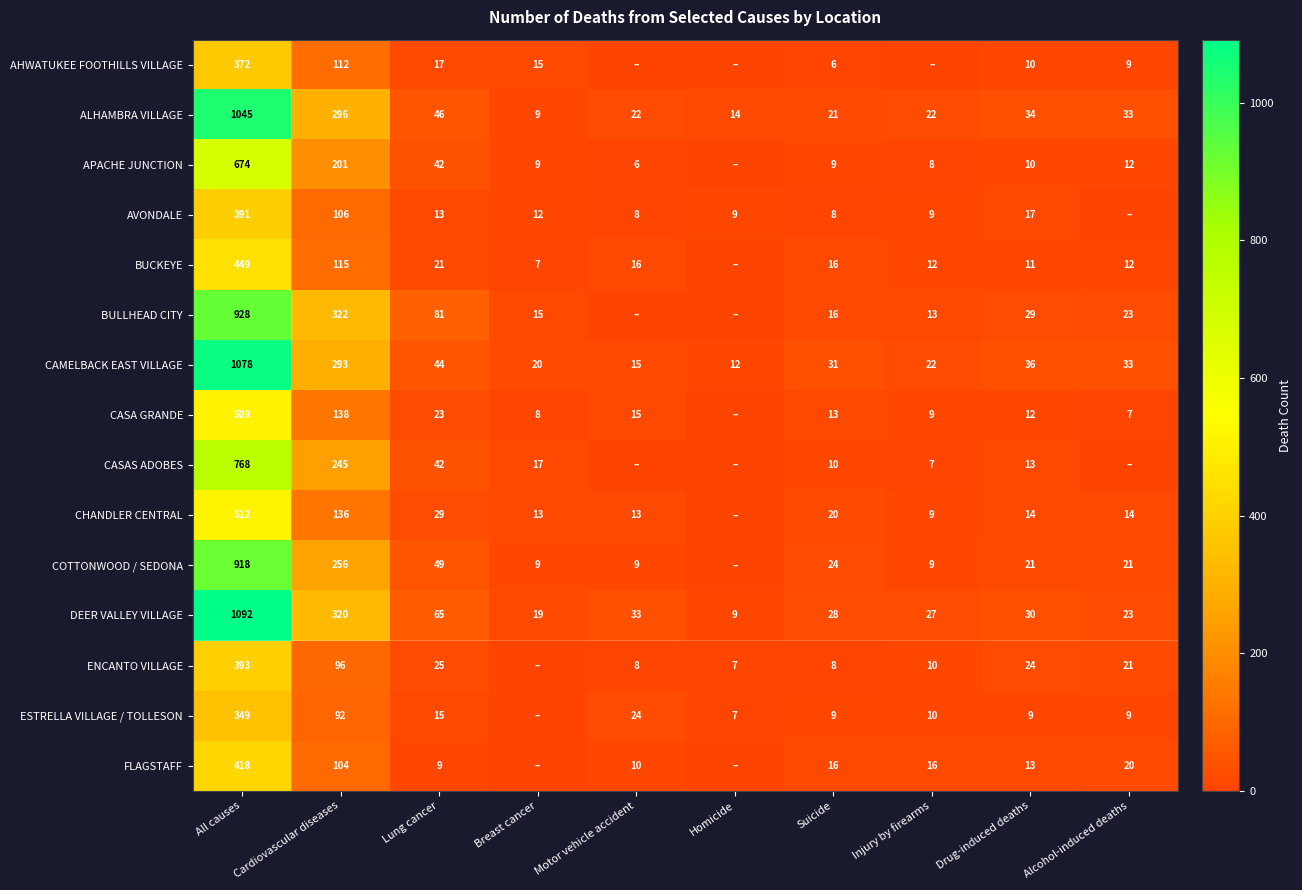

What is the difference between the highest and lowest values at Injury by firearms?

27